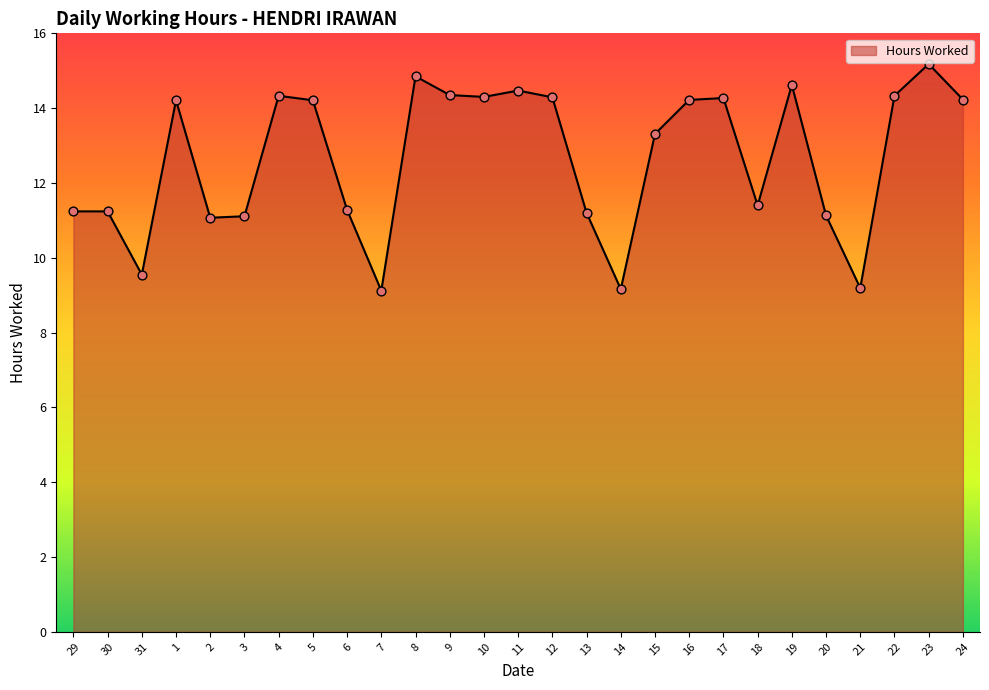

Approximately how many times larger is the value at 13 compared to 23?

0.7